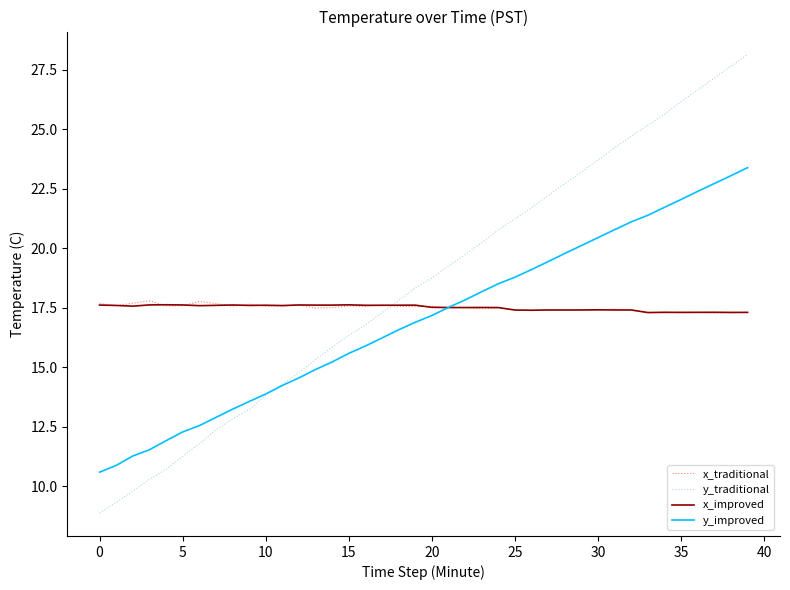

How many lines are shown in the chart?

4